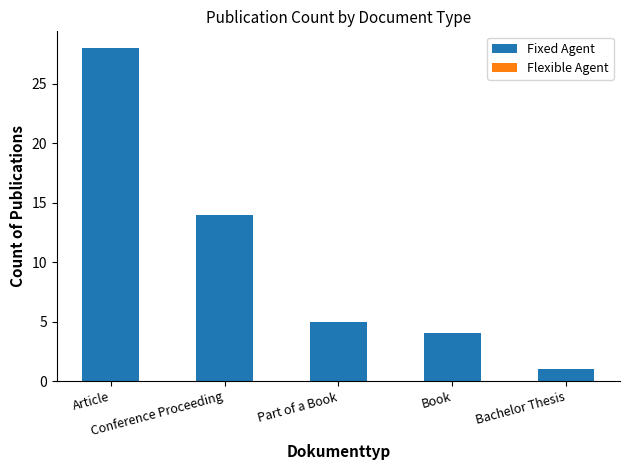

What is the value of the 2nd bar from the left?

14